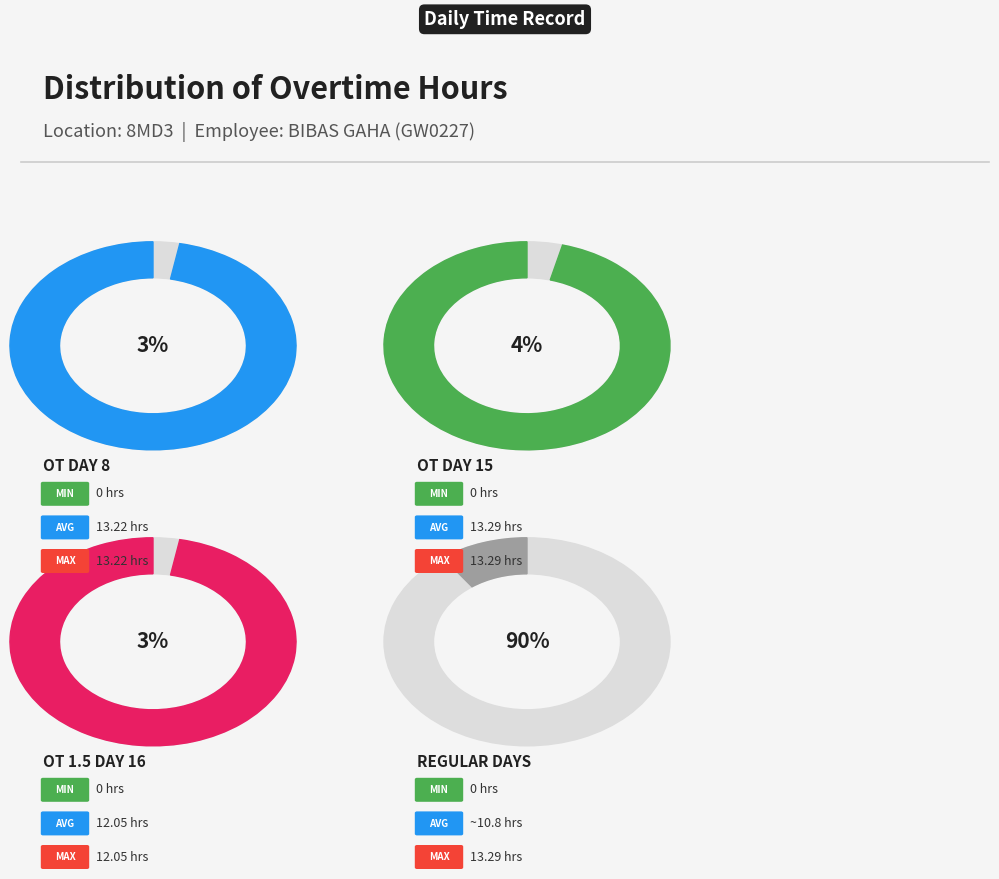

Is Day 12 the majority of the pie?

No